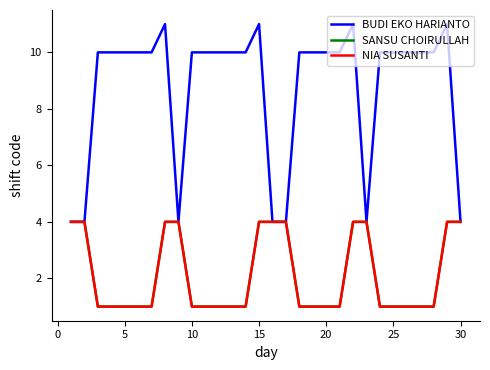

At how many categories does at least one series exceed 7?

23